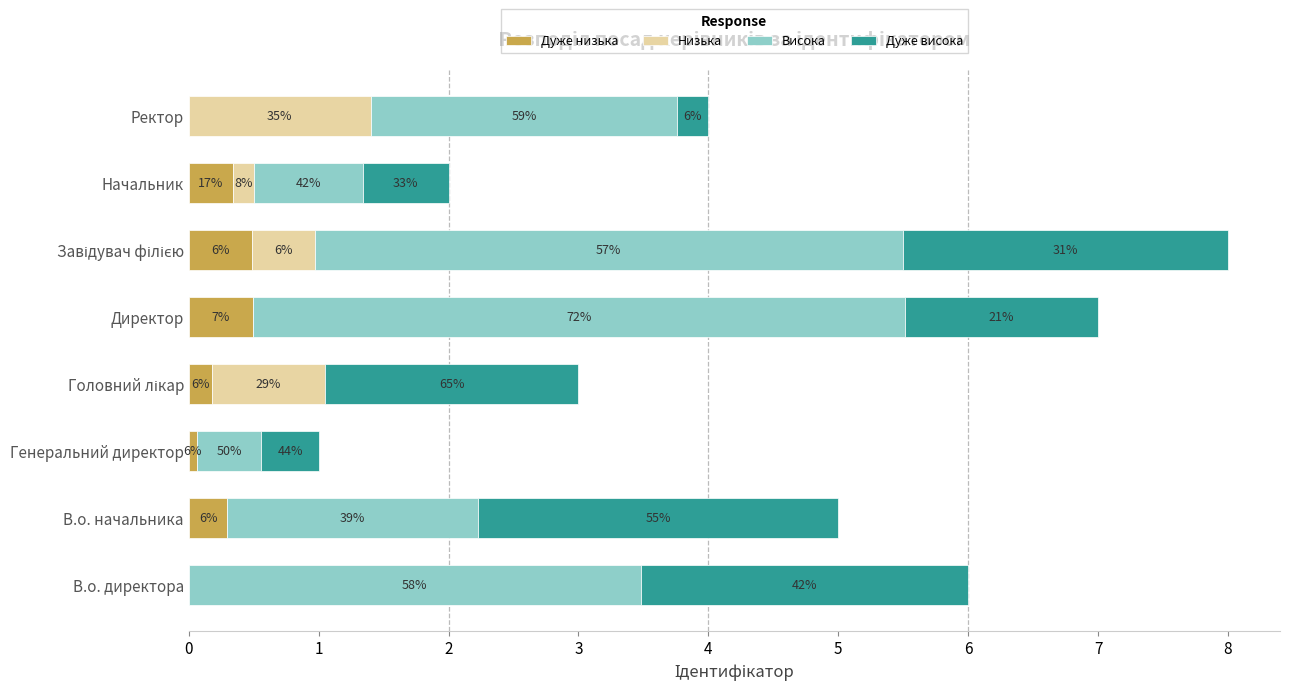

What are all the series names shown in the legend?

Дуже низька, Низька, Висока, Дуже висока